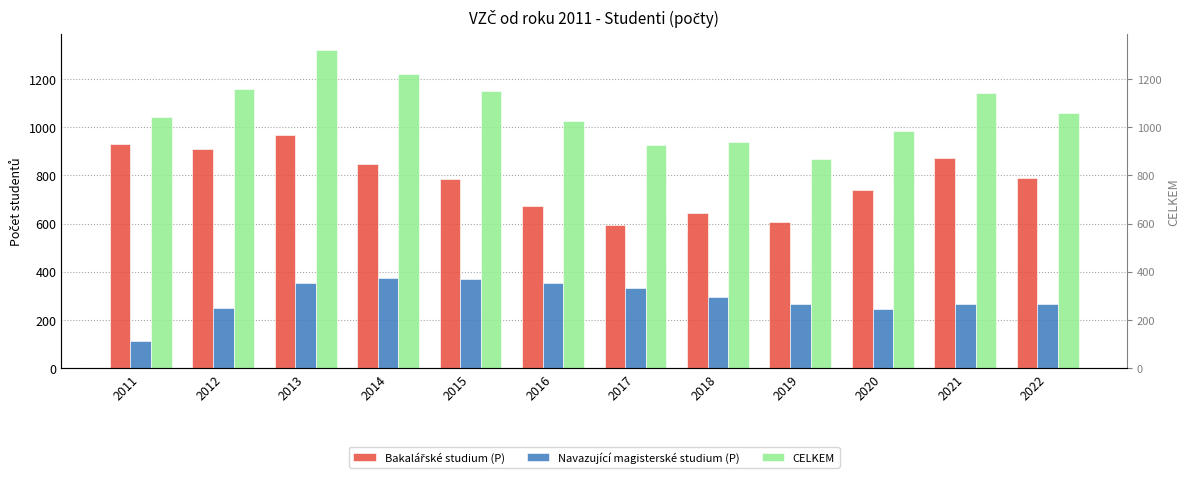

What is the sum of the CELKEM values at 2016 and 2022?

2083